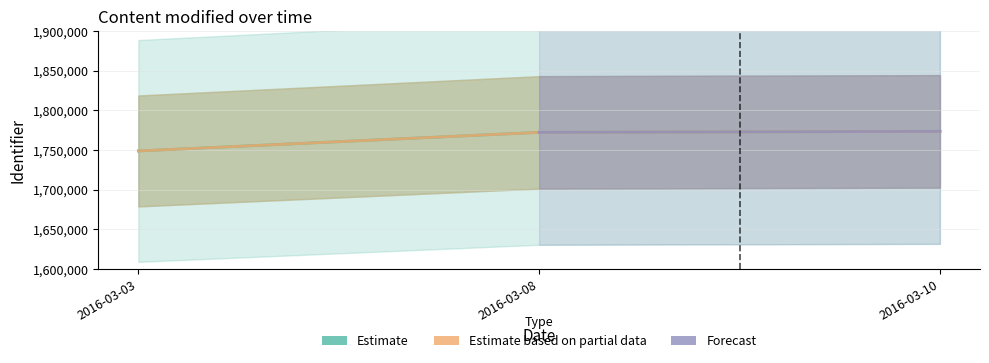

At which label is Estimate based on partial data closest to 1761041?

2016-03-08